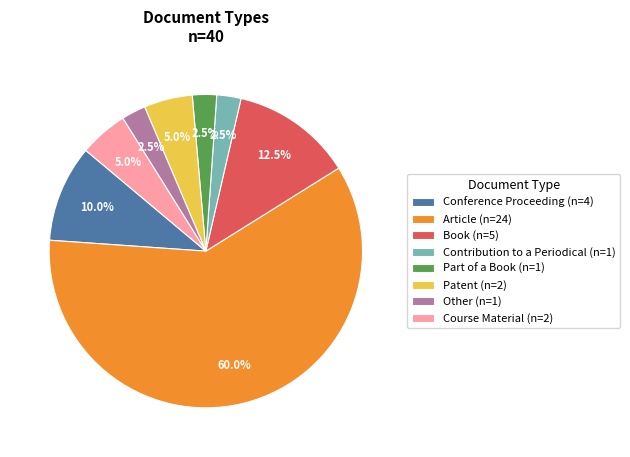

Which category accounts for the majority?

Article (n=24)